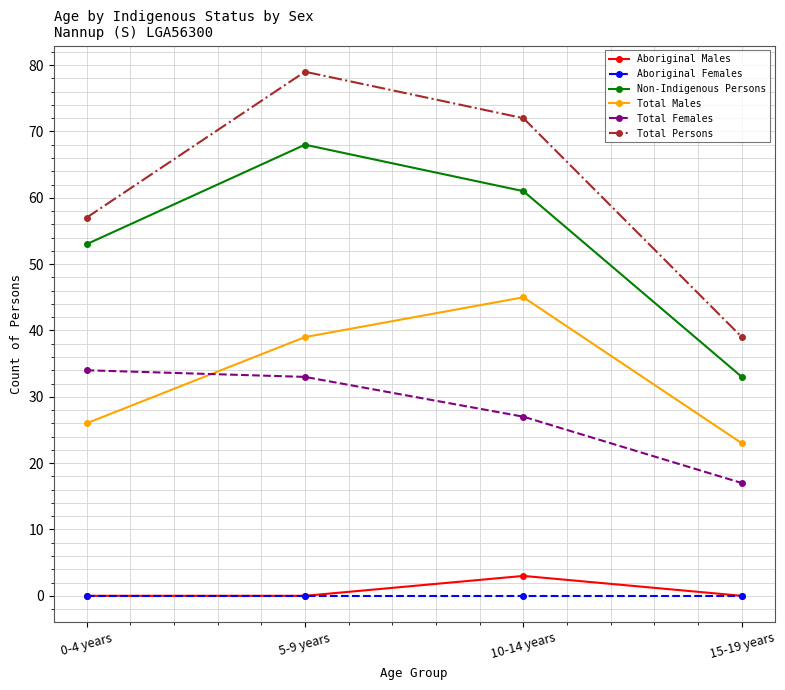

Count the number of data series in this chart.

6